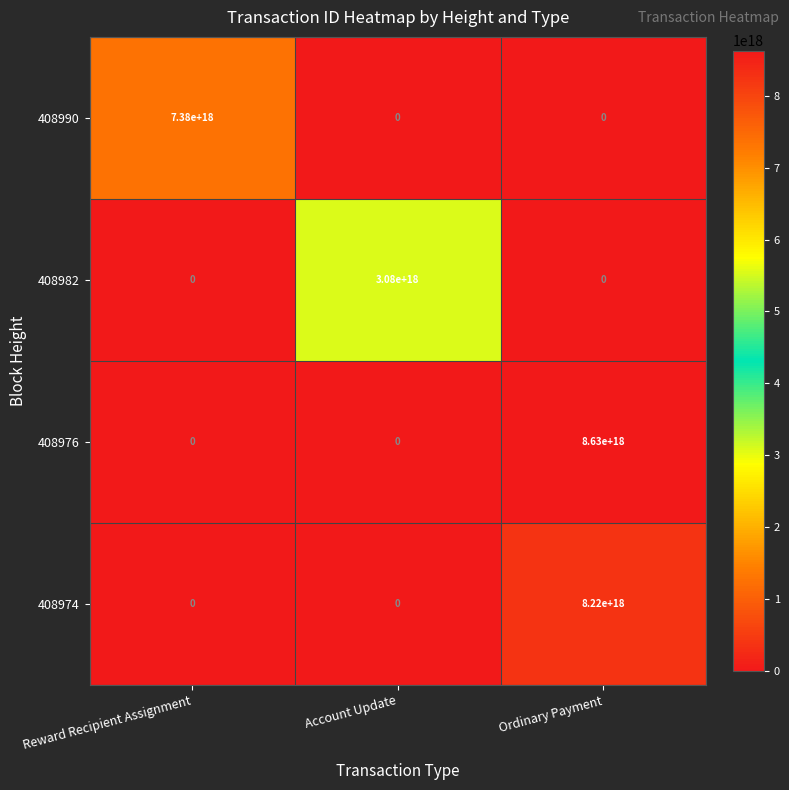

At which category is the sum across all series the highest?

Ordinary Payment